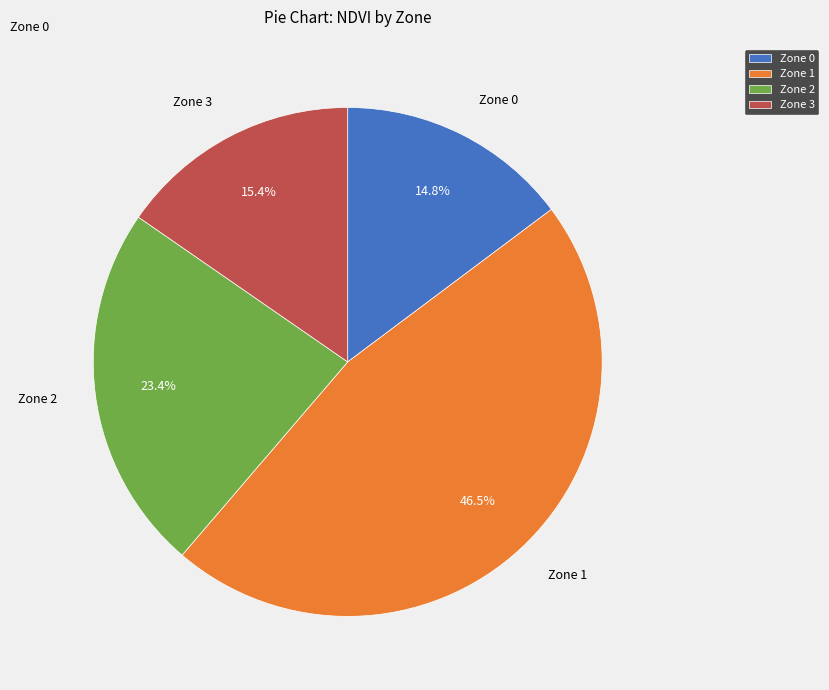

To the nearest percent, what is the difference between the Zone 2 and Zone 0 slice percentages?

9%